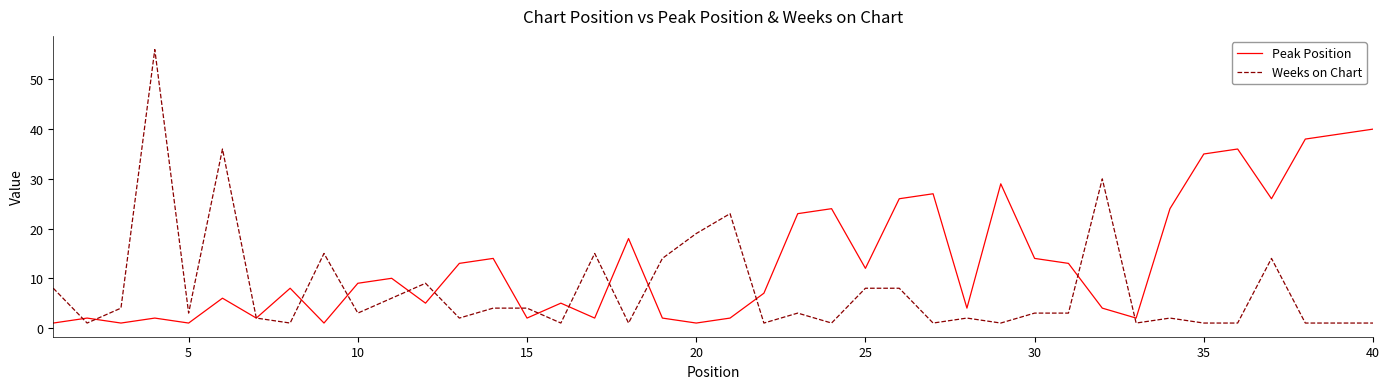

Which series has the largest range (max minus min)?

Weeks on Chart